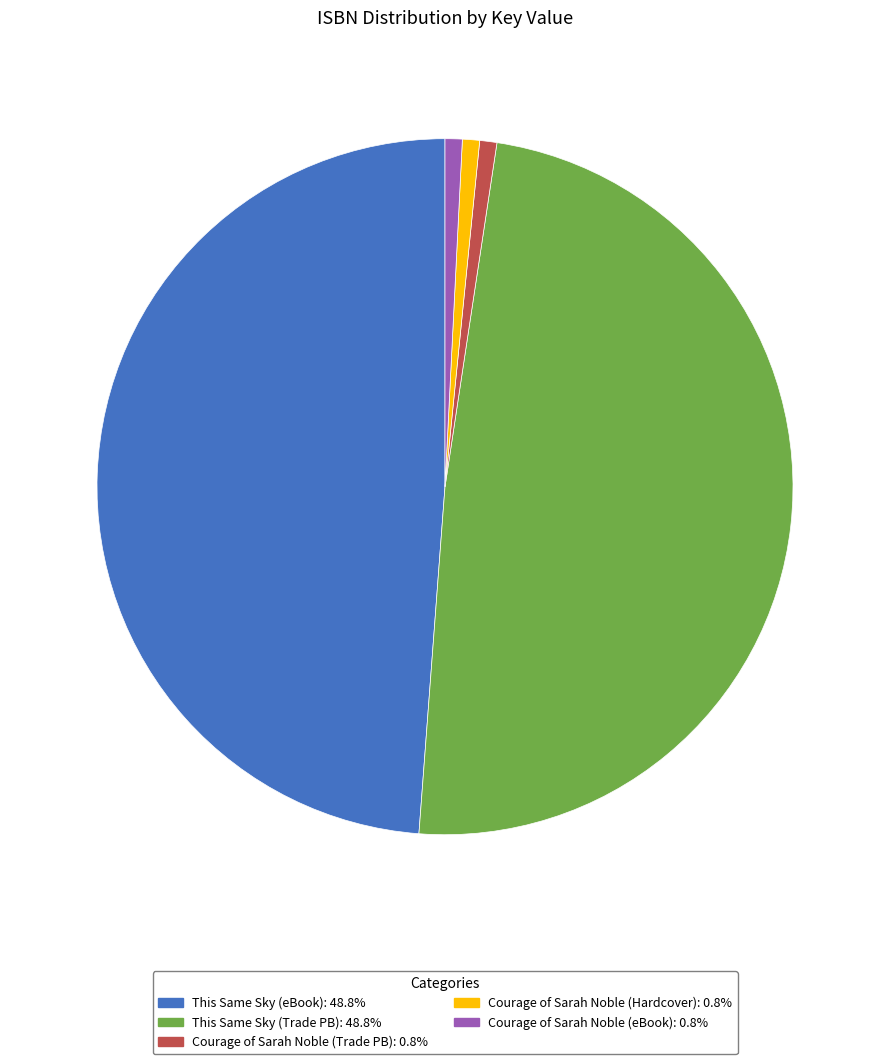

Does any single category account for the majority?

No